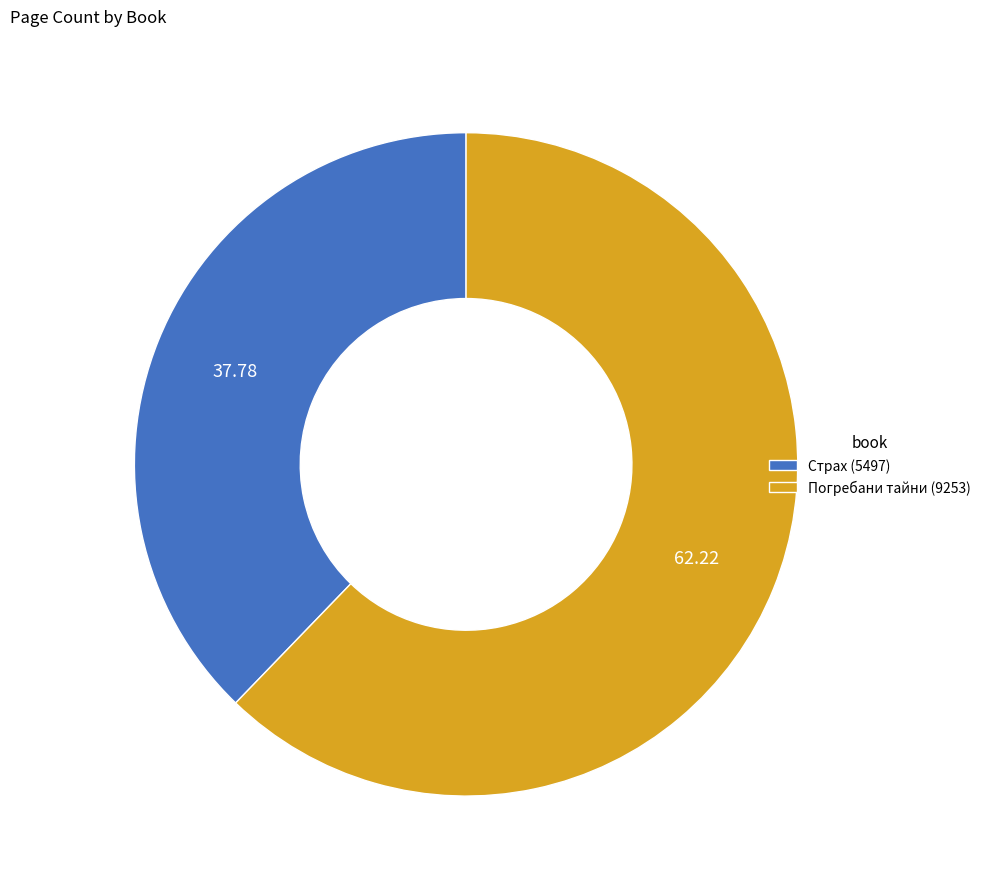

Is Погребани тайни (9253) the majority of the pie?

Yes